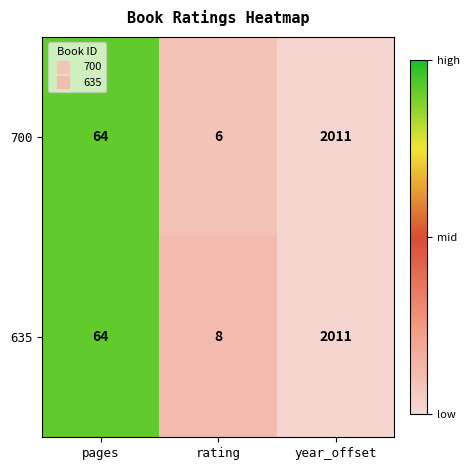

What is the difference between the 635 values at pages and year_offset?

1947